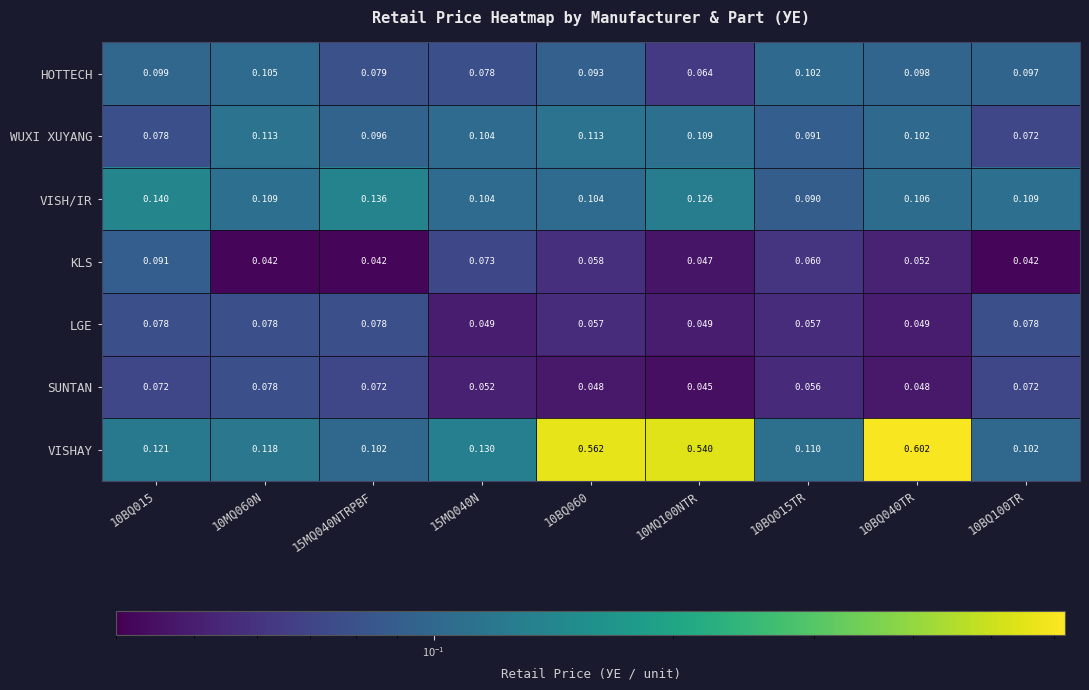

Between 10BQ015TR and 10BQ100TR, which series saw the biggest shift?

LGE